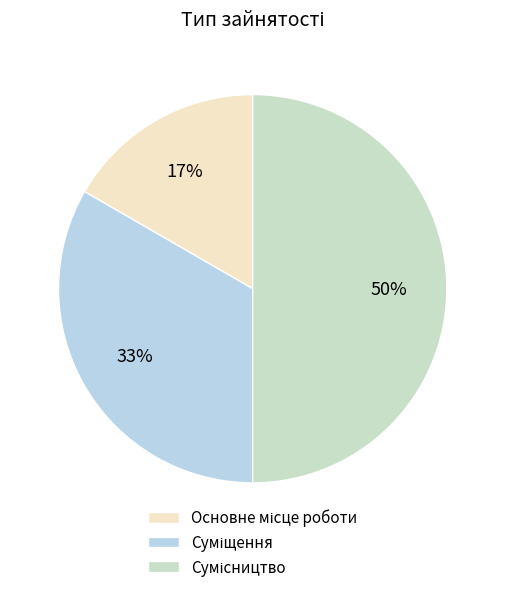

What is the largest slice in the pie chart?

Сумісництво